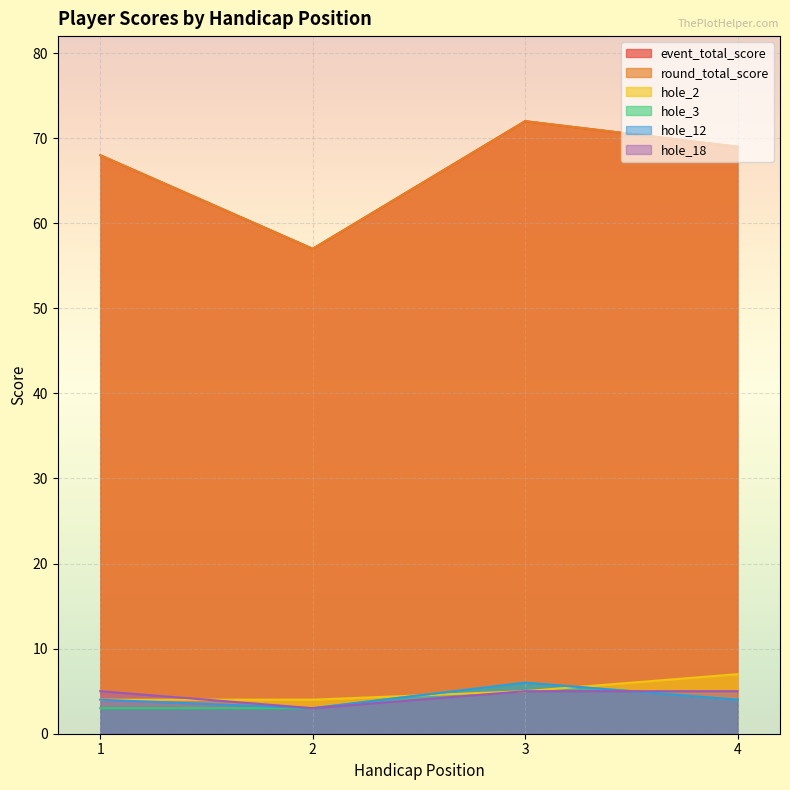

Reading left to right, transcribe all the data shown in this chart.

event_total_score: 1=68	2=57	3=72	4=69
round_total_score: 1=68	2=57	3=72	4=69
hole_2: 1=4	2=4	3=5	4=7
hole_3: 1=3	2=3	3=6	4=4
hole_12: 1=4	2=3	3=6	4=4
hole_18: 1=5	2=3	3=5	4=5